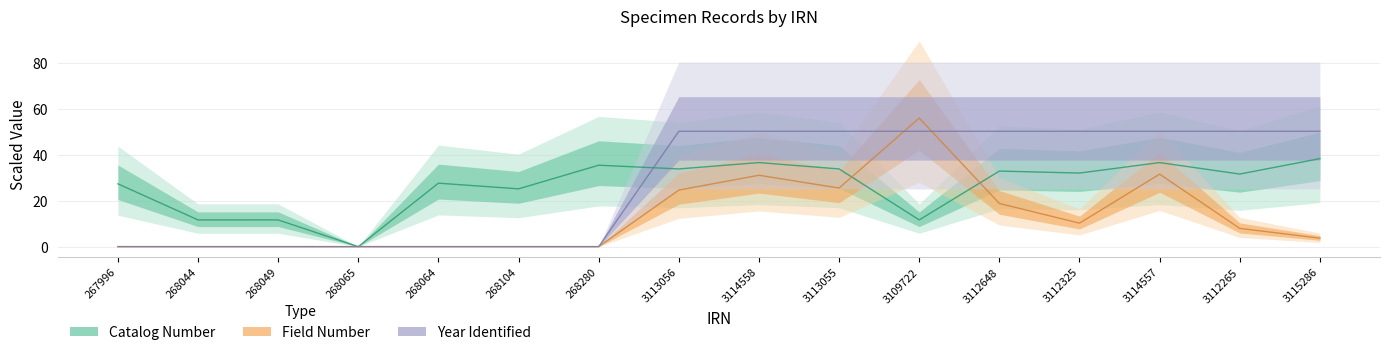

What is the average value of the Catalog Number series?

26.6